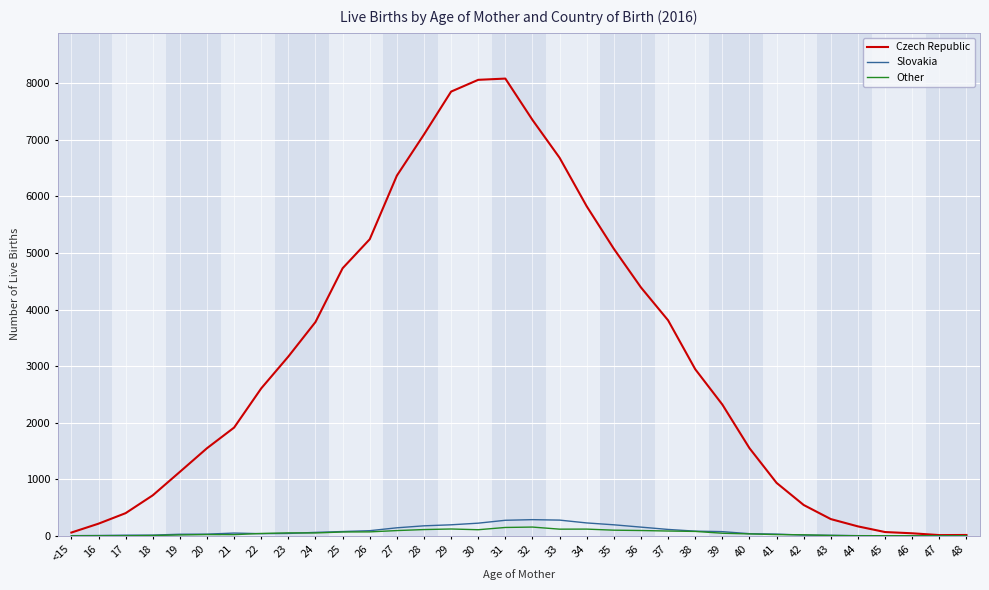

Between 39 and 48, which series saw the biggest shift?

Czech Republic